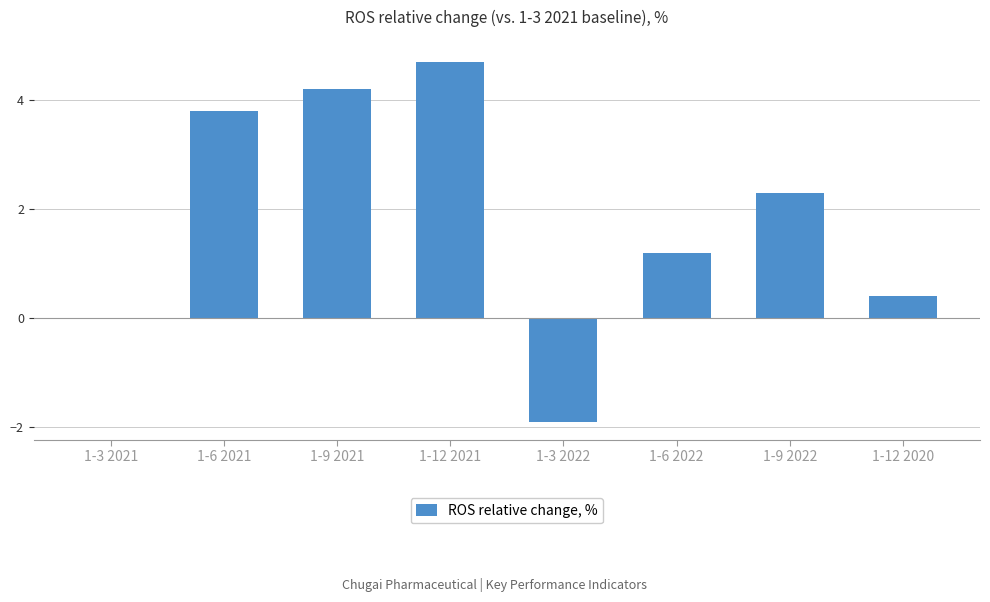

Are the bars horizontal?

No